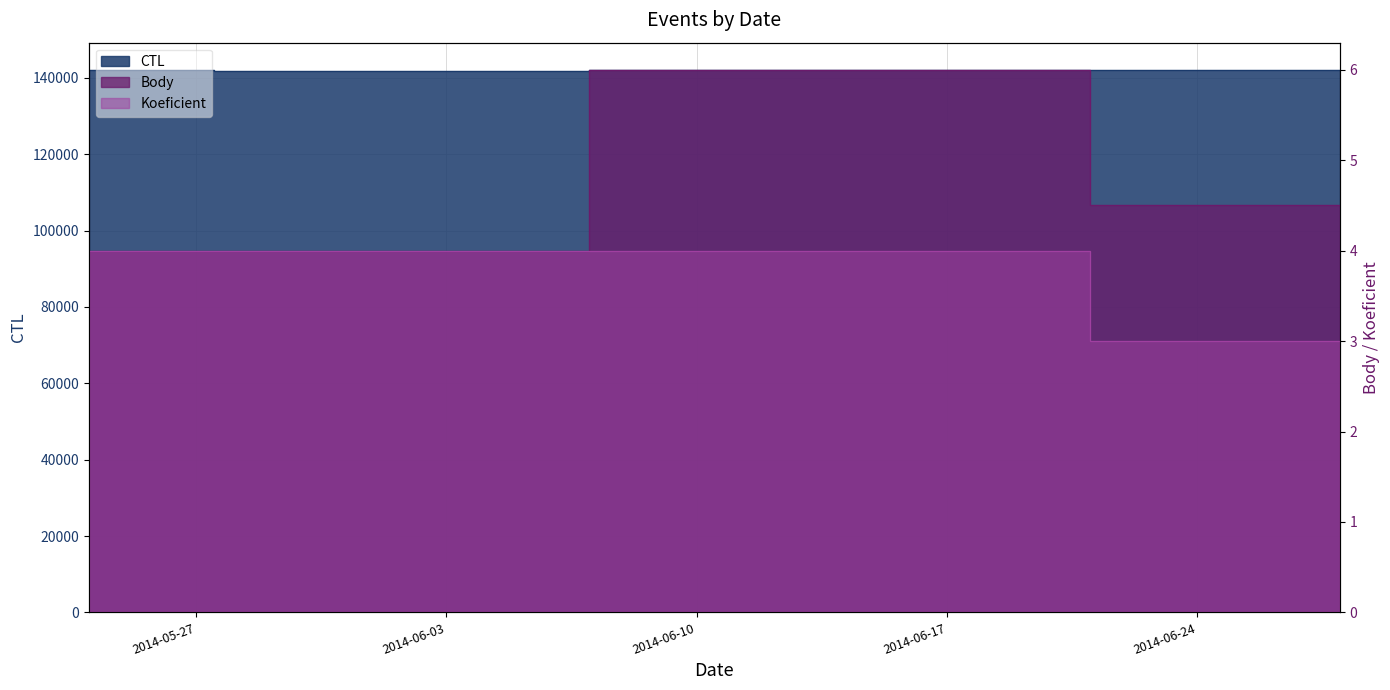

How many lines are shown in the chart?

3